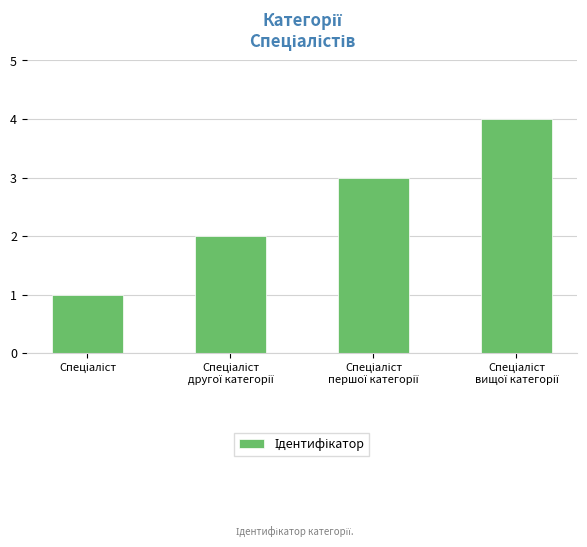

What is the maximum value shown in the chart?

4